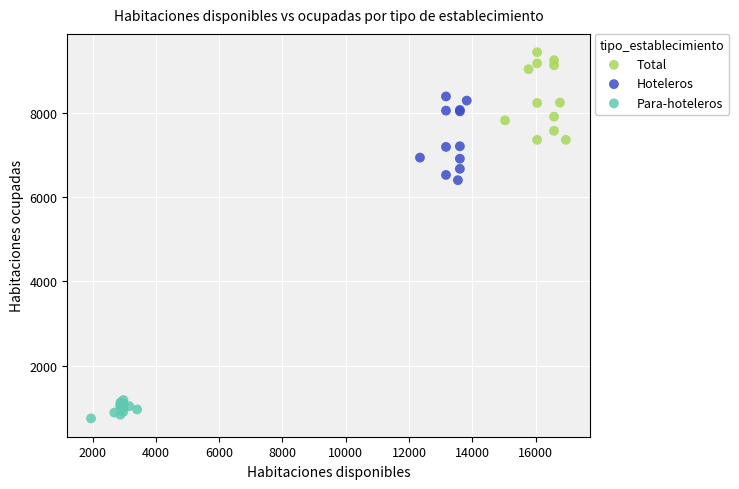

Which series contains the highest Y value?

Total